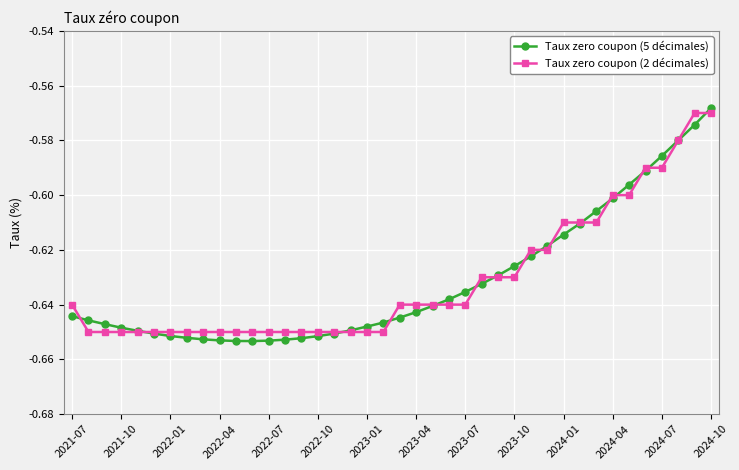

Which series has the largest range (max minus min)?

Taux zero coupon (5 décimales)